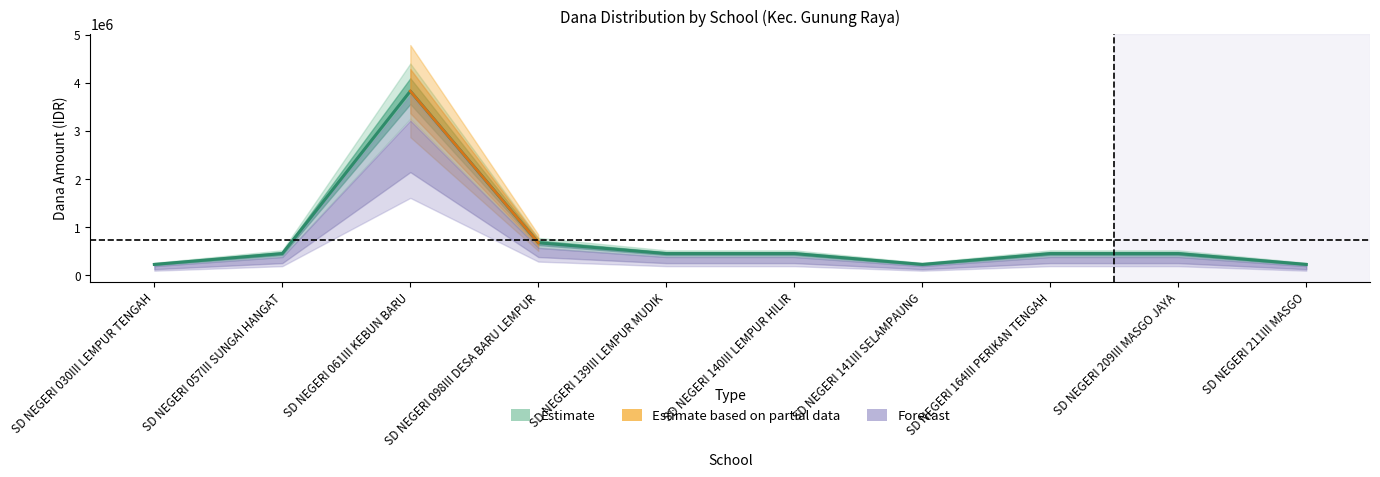

What is the total value across all series at SD NEGERI 061III KEBUN BARU?

7650017